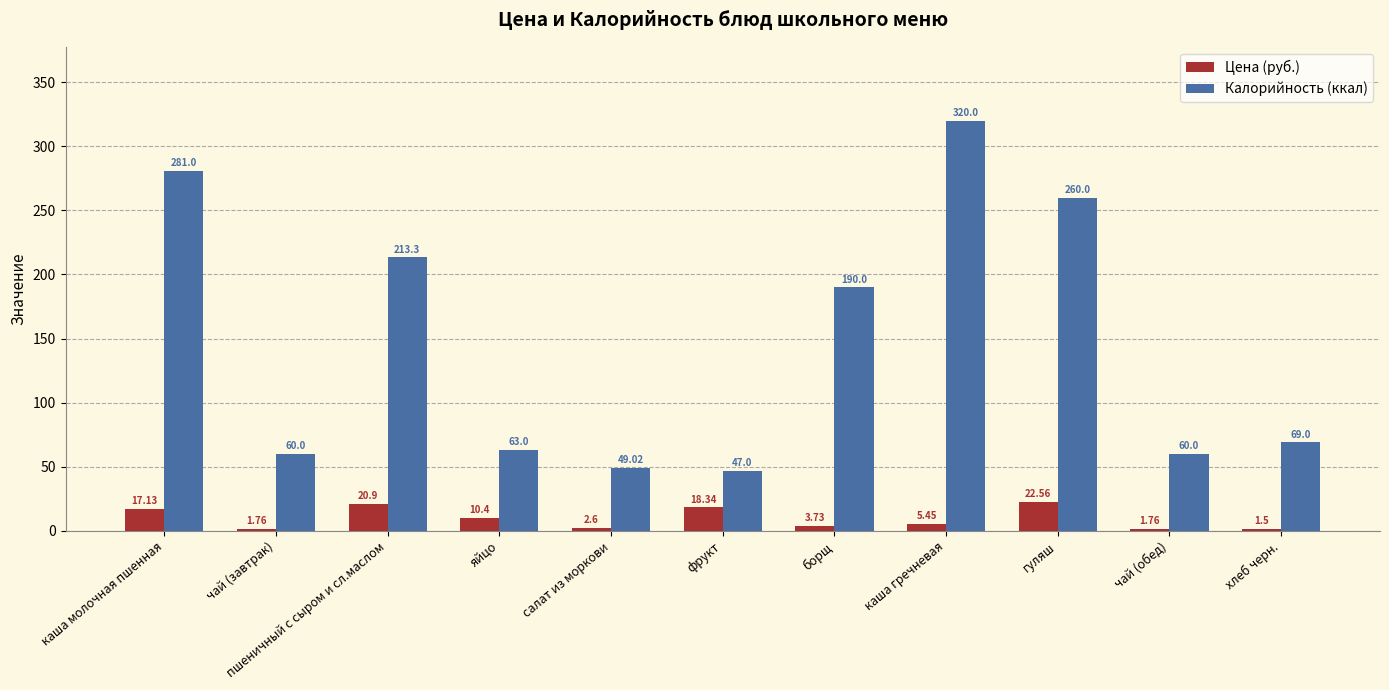

What is the difference between the maximum and second lowest values in the Калорийность (ккал) series?

271.0